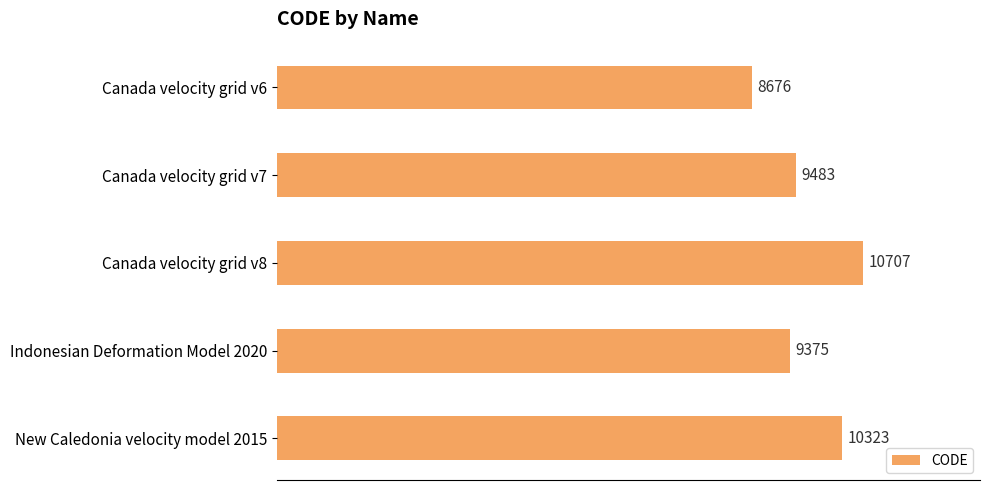

What is the change in value from Canada velocity grid v6 to Indonesian Deformation Model 2020?

+699